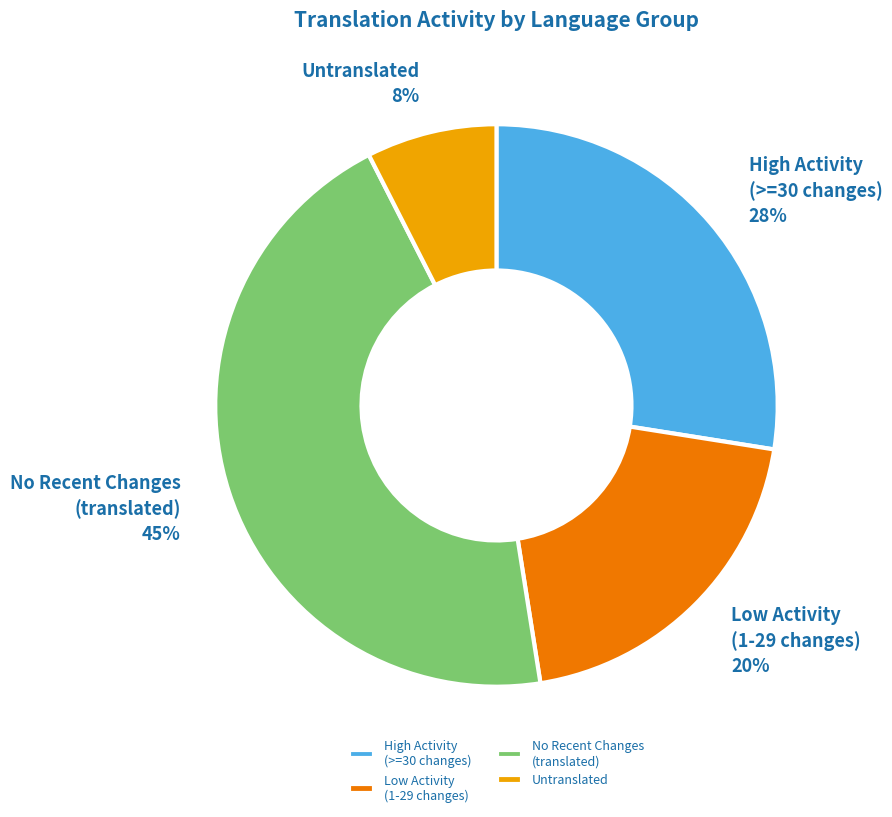

Is it true that High Activity (>=30 changes) is 28% of the pie?

True